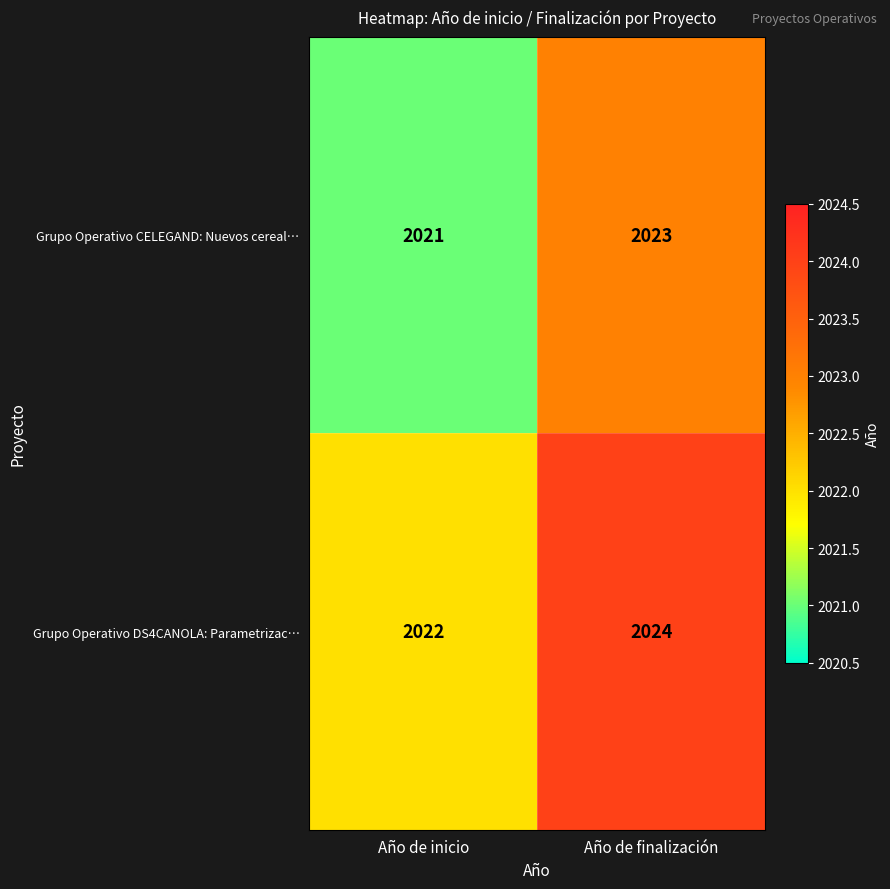

Where is Grupo Operativo DS4CANOLA: Parametrizac… nearest to the value 2023?

Año de inicio